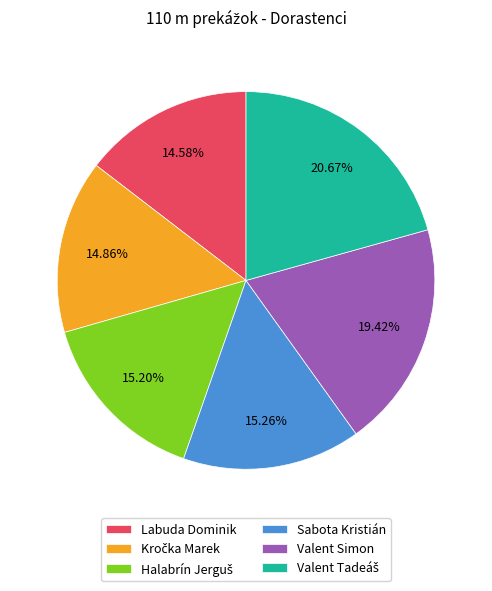

Approximately how many times larger is the value at Labuda Dominik compared to Valent Simon?

0.8